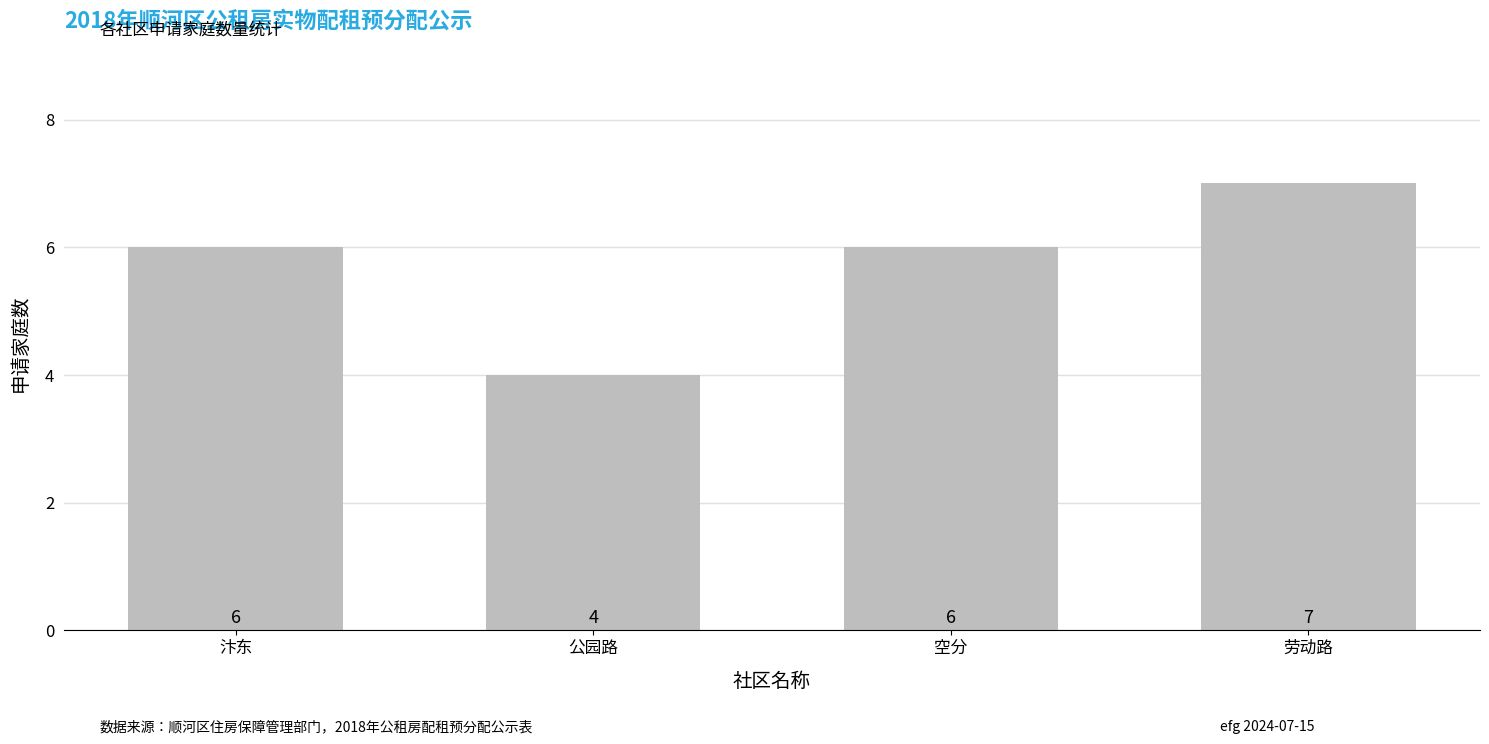

Between 劳动路 and 公园路, which is larger?

劳动路